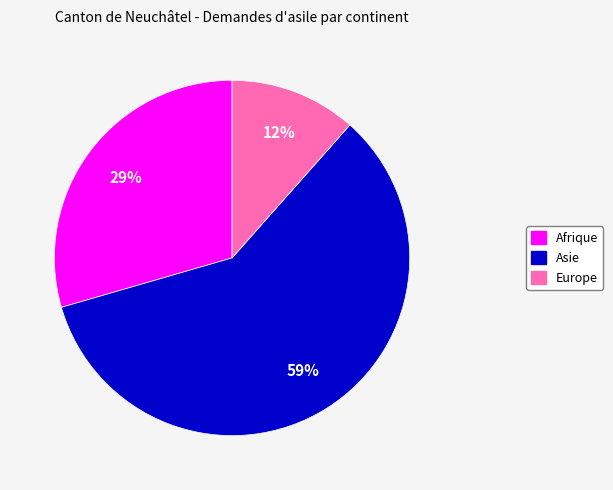

Is there a majority slice in this chart?

Yes